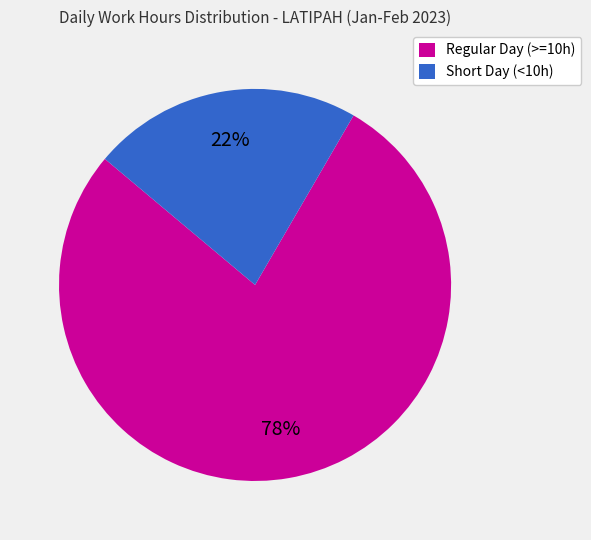

Do Short Day (<10h) and Regular Day (>=10h) together represent more than half of the pie?

Yes